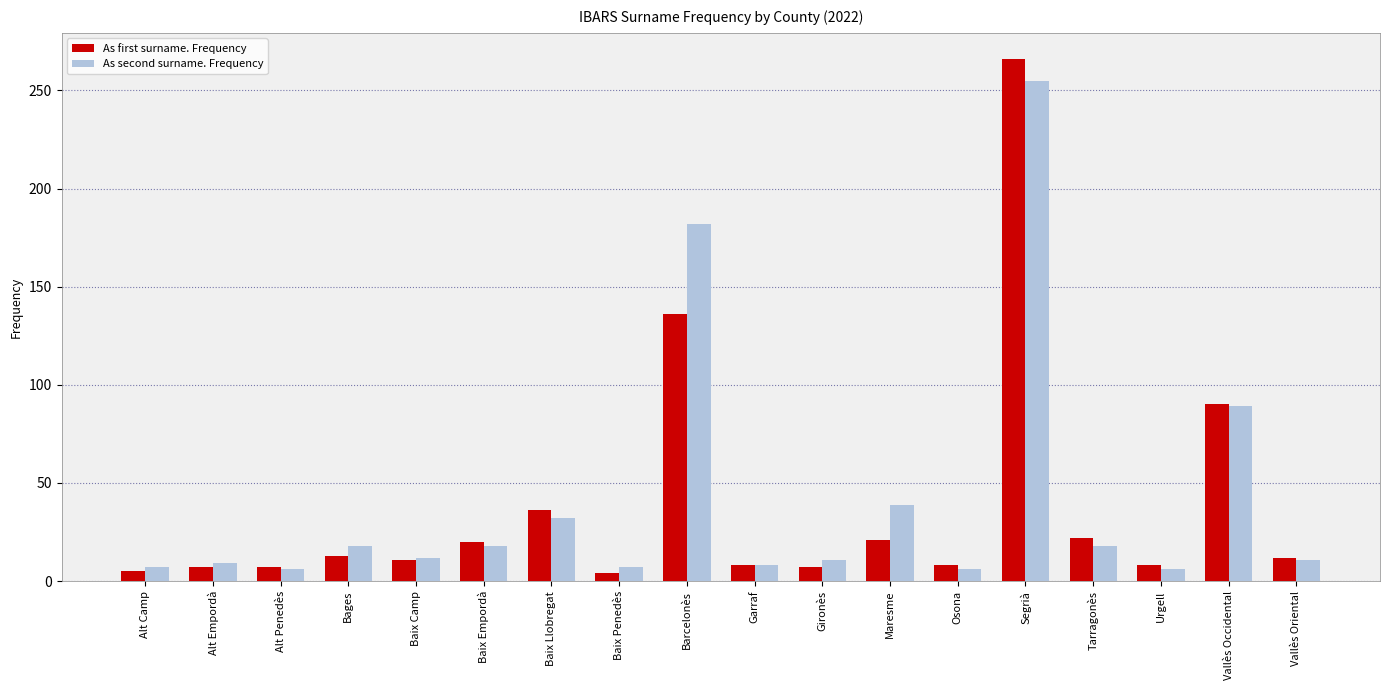

What is the difference between the maximum and minimum values in the As second surname. Frequency series?

249